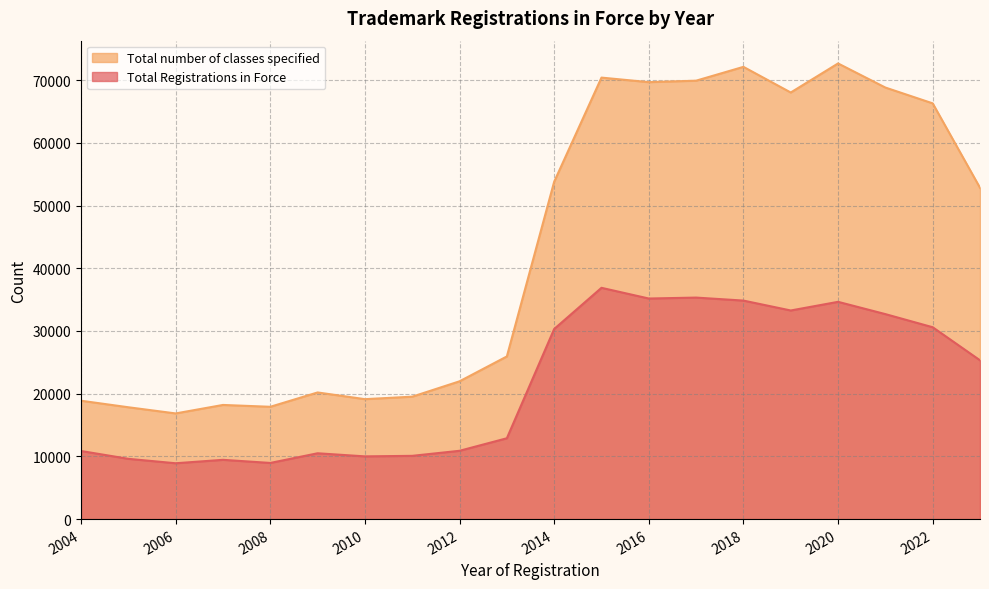

Does the chart display data point markers on the line(s)?

No